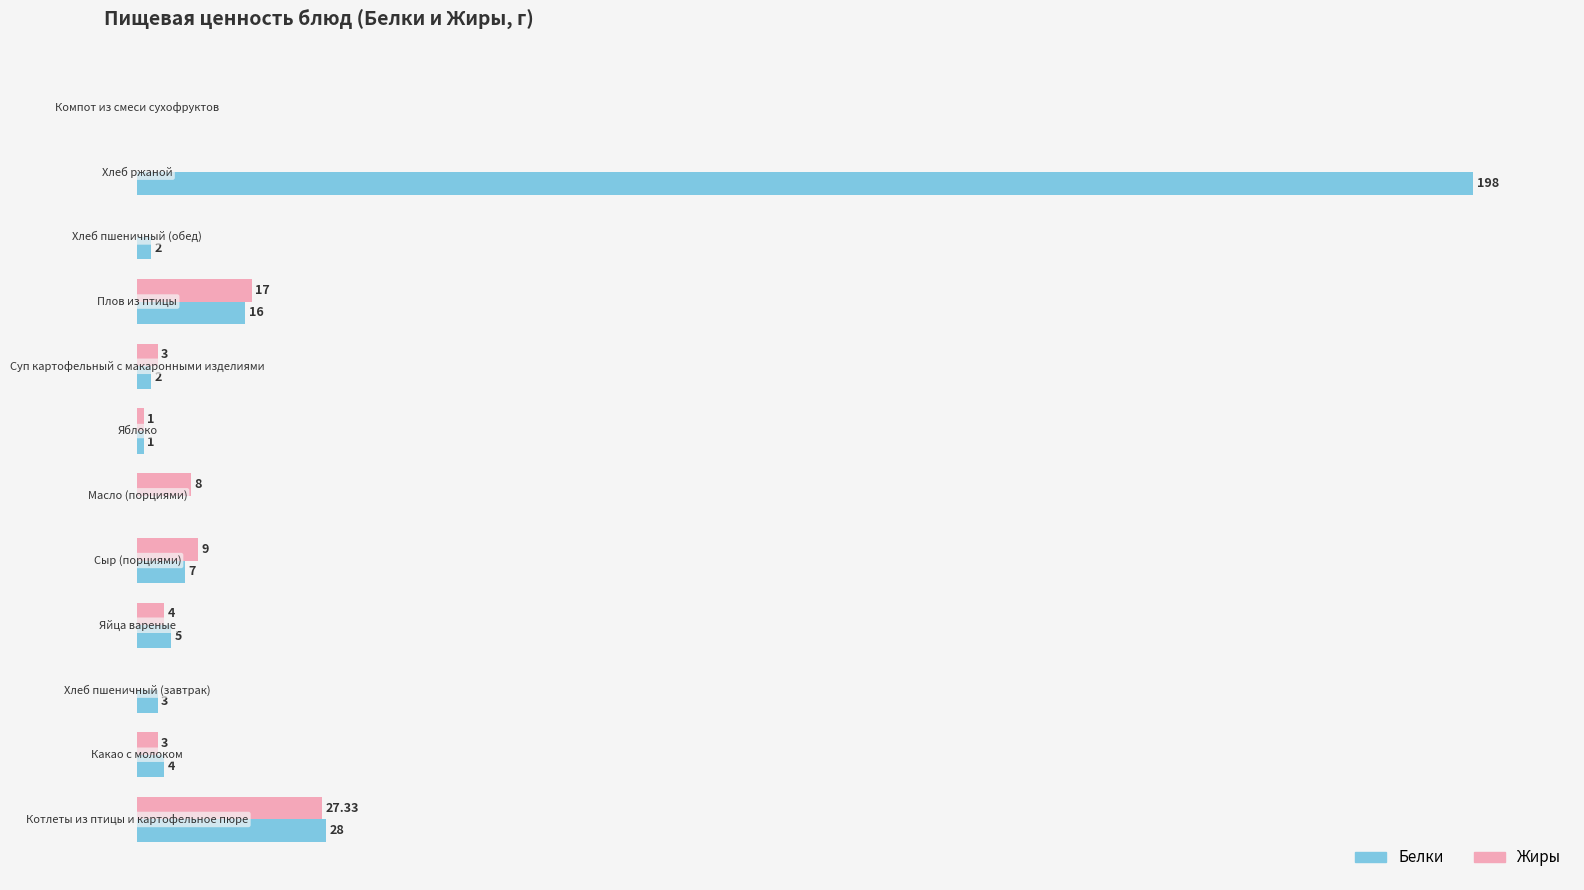

What are all the series names shown in the legend?

Белки, Жиры